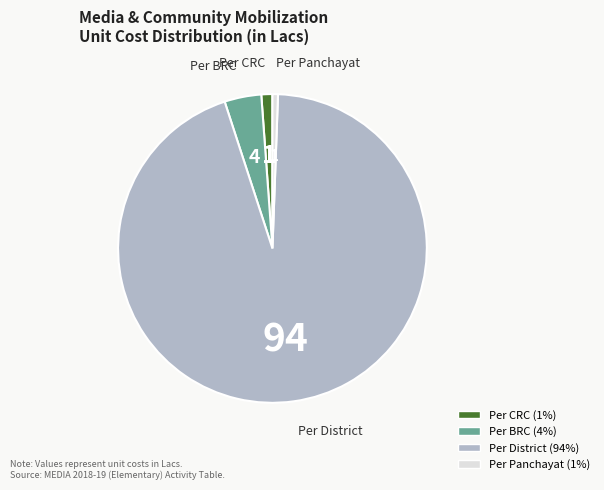

How many slices are in this pie chart?

4